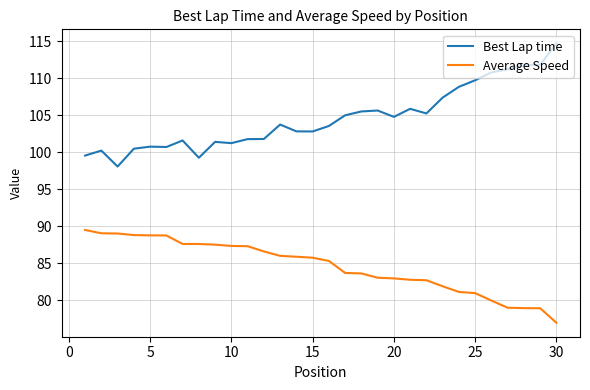

True or false: Average Speed and Best Lap time intersect in this chart.

False